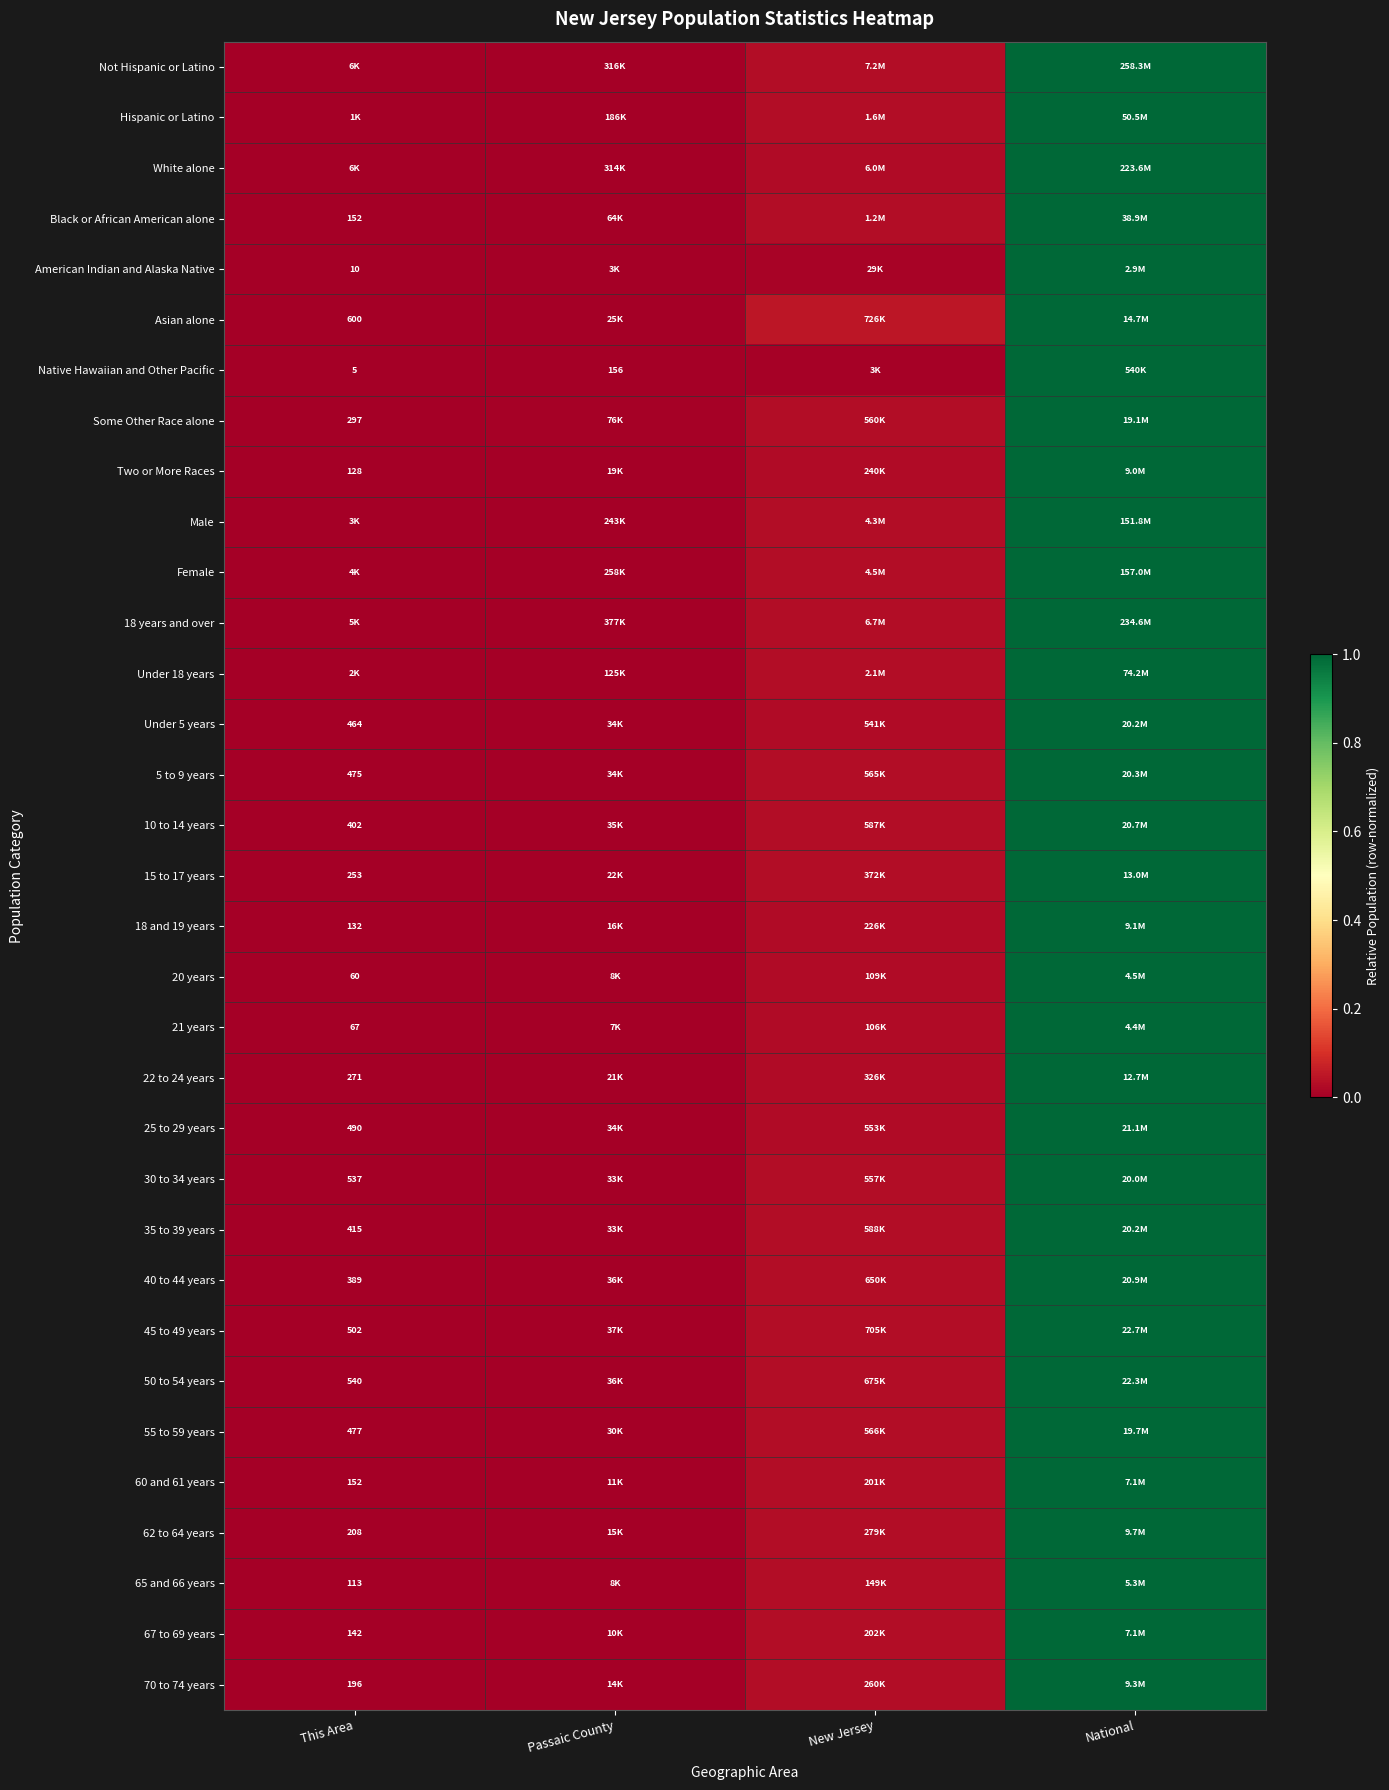

How many series are shown in this chart?

33